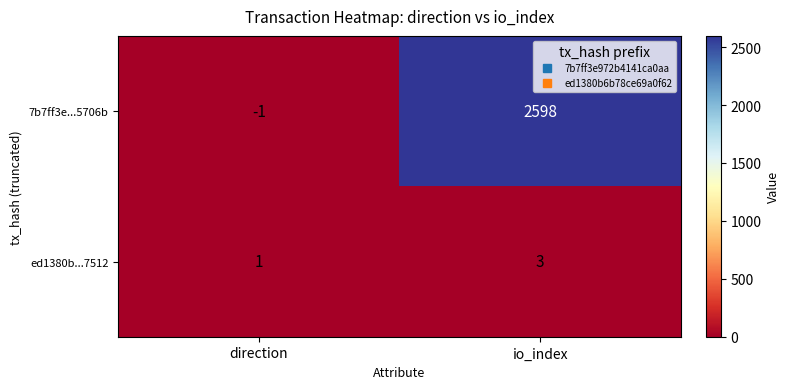

What is the sum of the ed1380b...7512 values at io_index and direction?

4